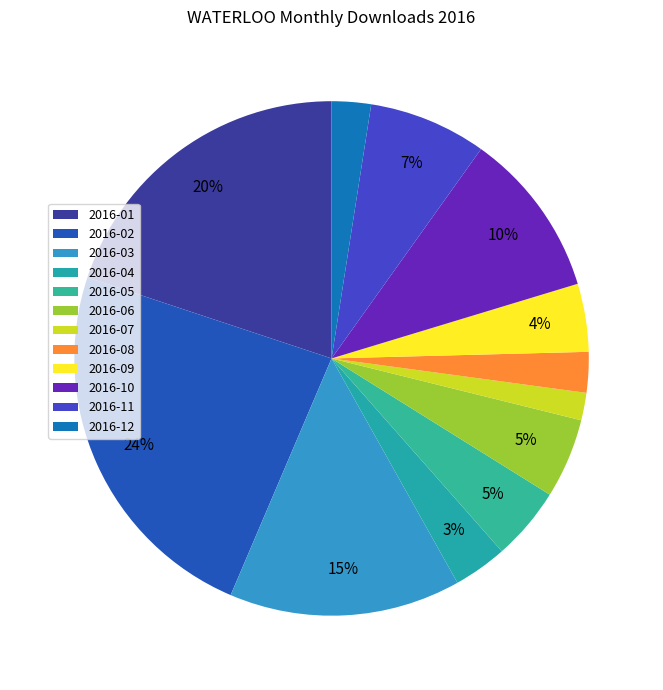

Which slice is the largest?

2016-02